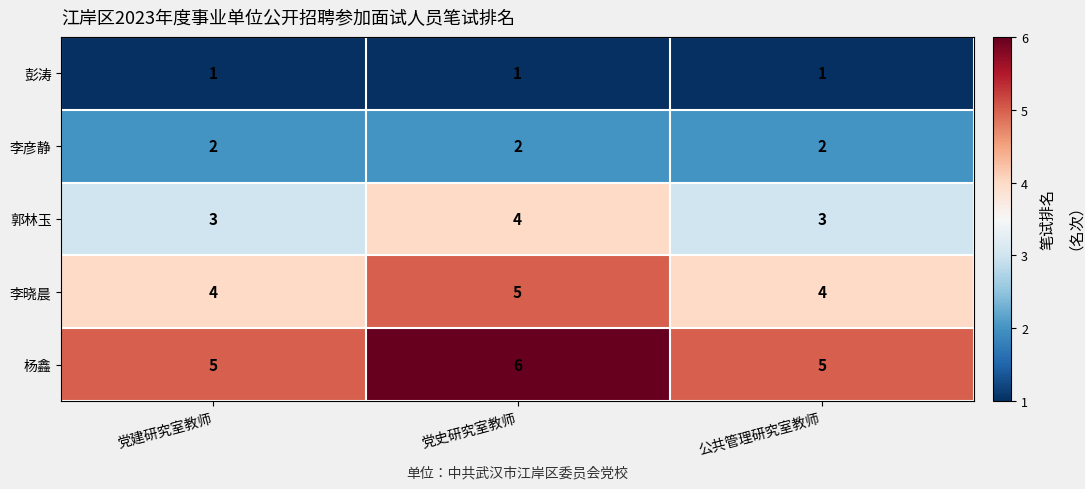

What is the difference between the highest and lowest values at 党建研究室教师?

4